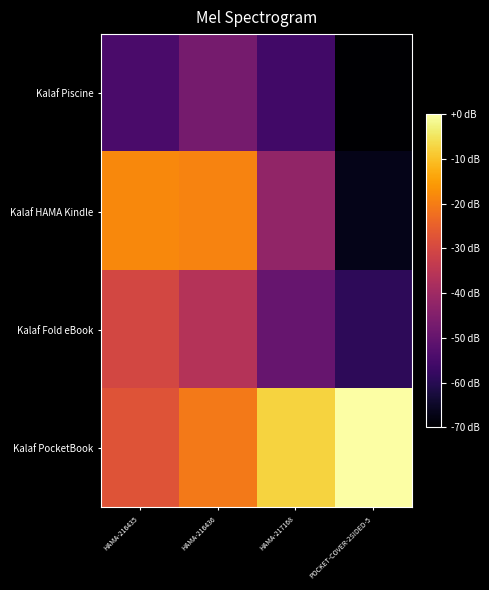

At which category is the sum across all series the highest?

HAMA-216436